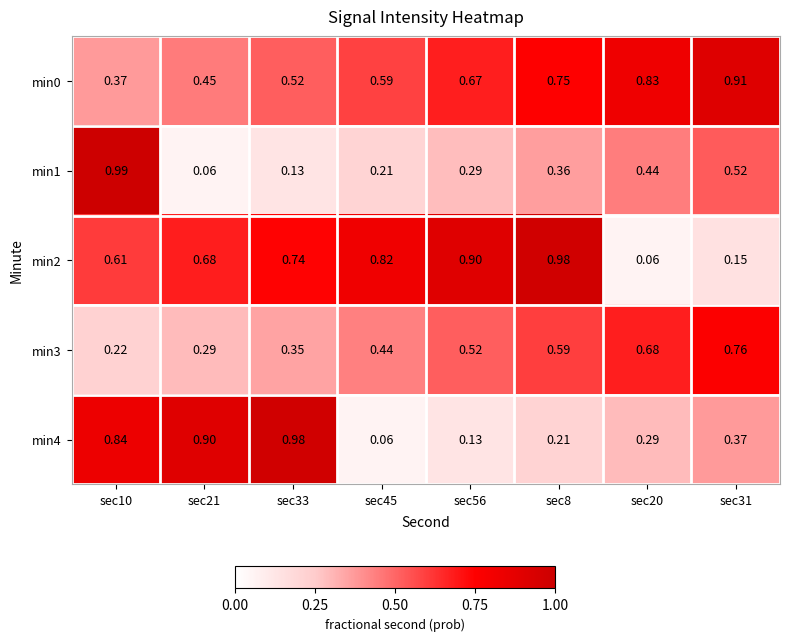

Is the value of min3 at sec45 greater than the value of min2 at sec31?

Yes